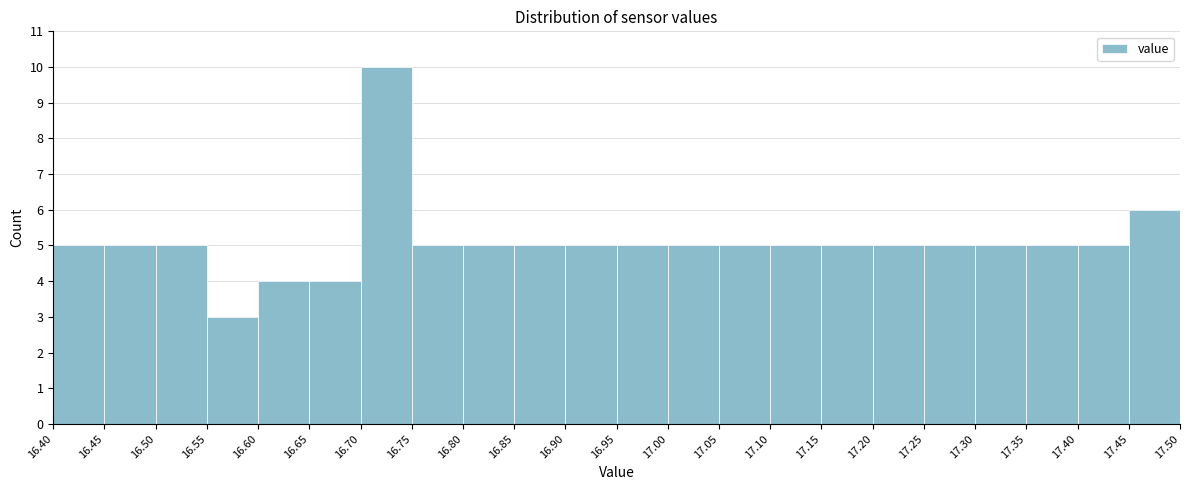

Reading left to right, list every bar in this chart as the range it spans on the x-axis followed by its height. The values are not printed on the chart, so give them approximately, as read against the axis.

16.40 to 16.45: 5
16.45 to 16.50: 5
16.50 to 16.55: 5
16.55 to 16.60: 3
16.60 to 16.65: 4
16.65 to 16.70: 4
16.70 to 16.75: 10
16.75 to 16.80: 5
16.80 to 16.85: 5
16.85 to 16.90: 5
16.90 to 16.95: 5
16.95 to 17.00: 5
17.00 to 17.05: 5
17.05 to 17.10: 5
17.10 to 17.15: 5
17.15 to 17.20: 5
17.20 to 17.25: 5
17.25 to 17.30: 5
17.30 to 17.35: 5
17.35 to 17.40: 5
17.40 to 17.45: 5
17.45 to 17.50: 6